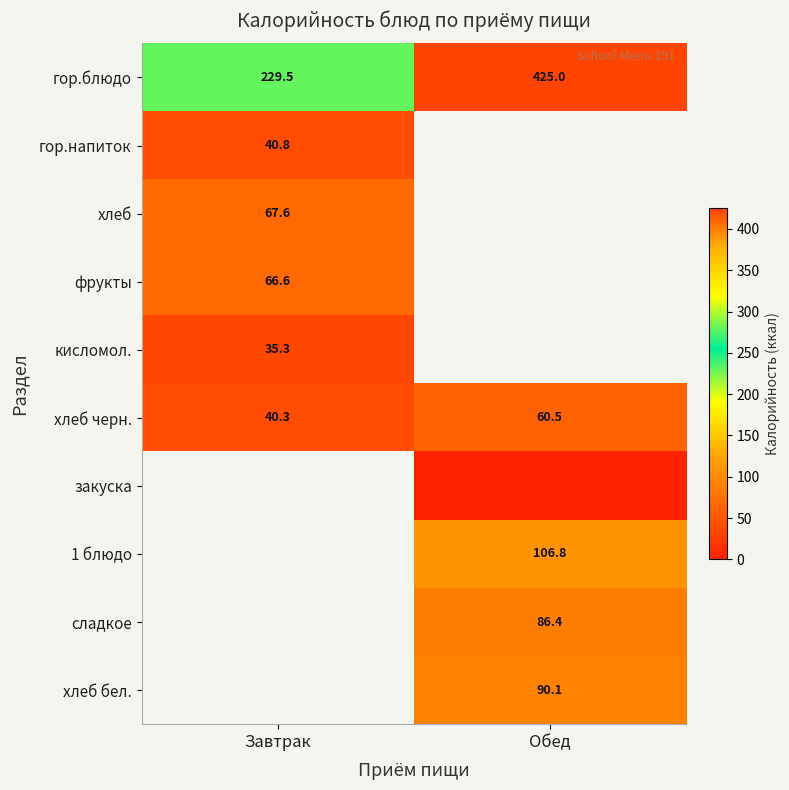

Is the value of хлеб черн. at Обед greater than the value of гор.блюдо at Обед?

No